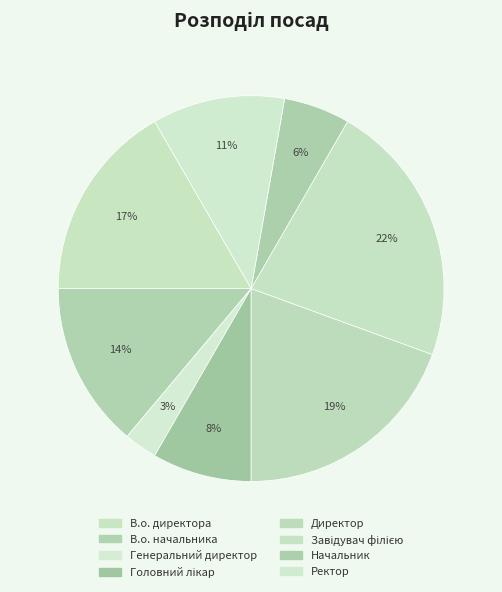

To the nearest percent, what is the difference between the largest and smallest slice percentages?

19%